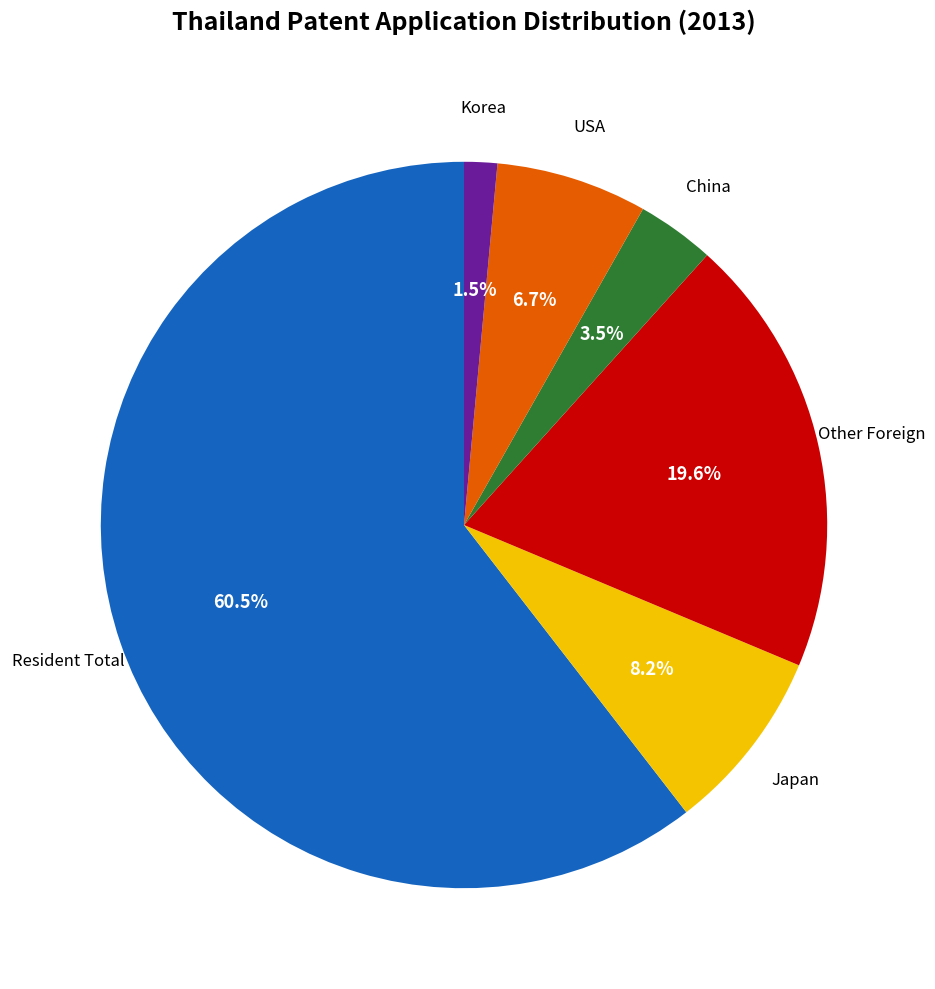

Is there any slice that represents more than half of the pie?

Yes